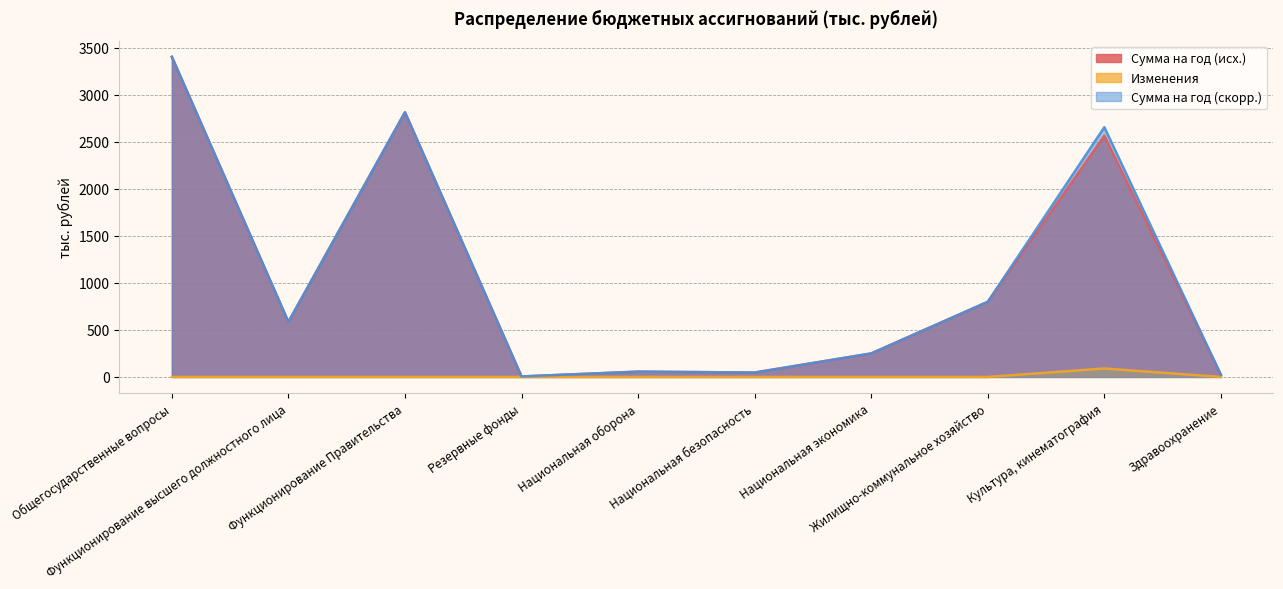

True or false: Сумма на год (исх.) has more than 1 interior local peaks.

True